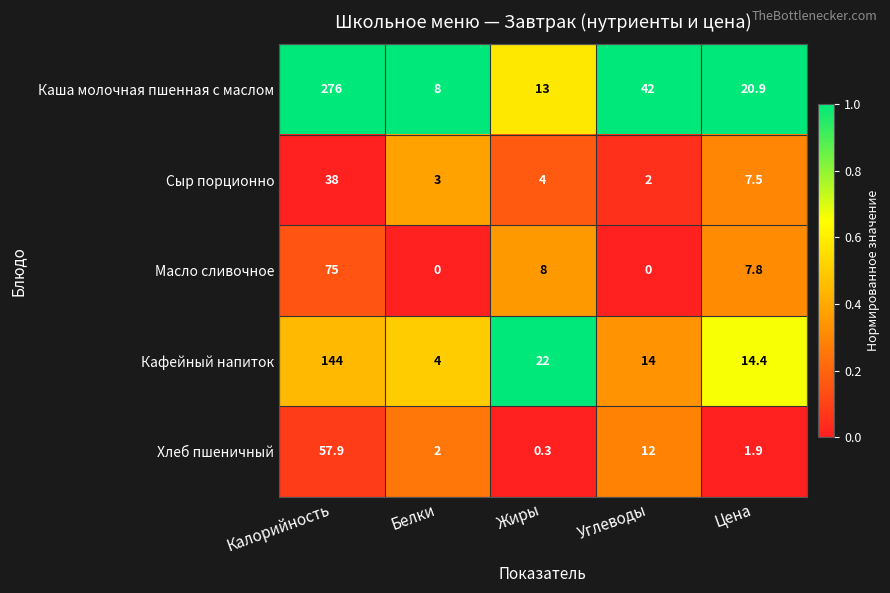

How many values in Масло сливочное are above zero?

3